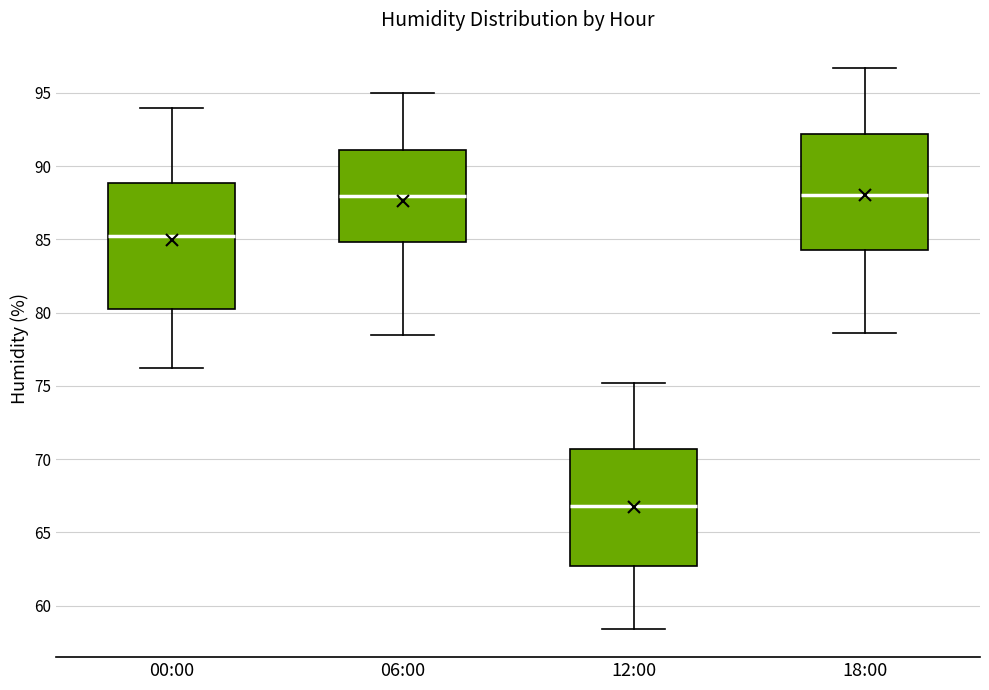

Comparing the boxes themselves (not the whiskers), which one is the tallest?

00:00